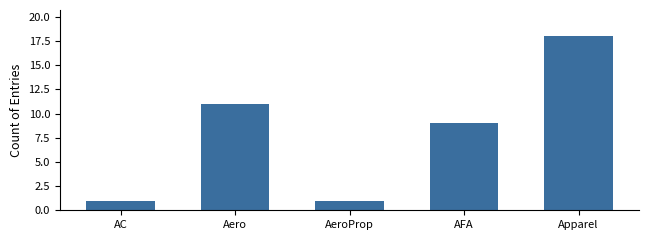

What is the approximate value at Aero, to the nearest 10?

10